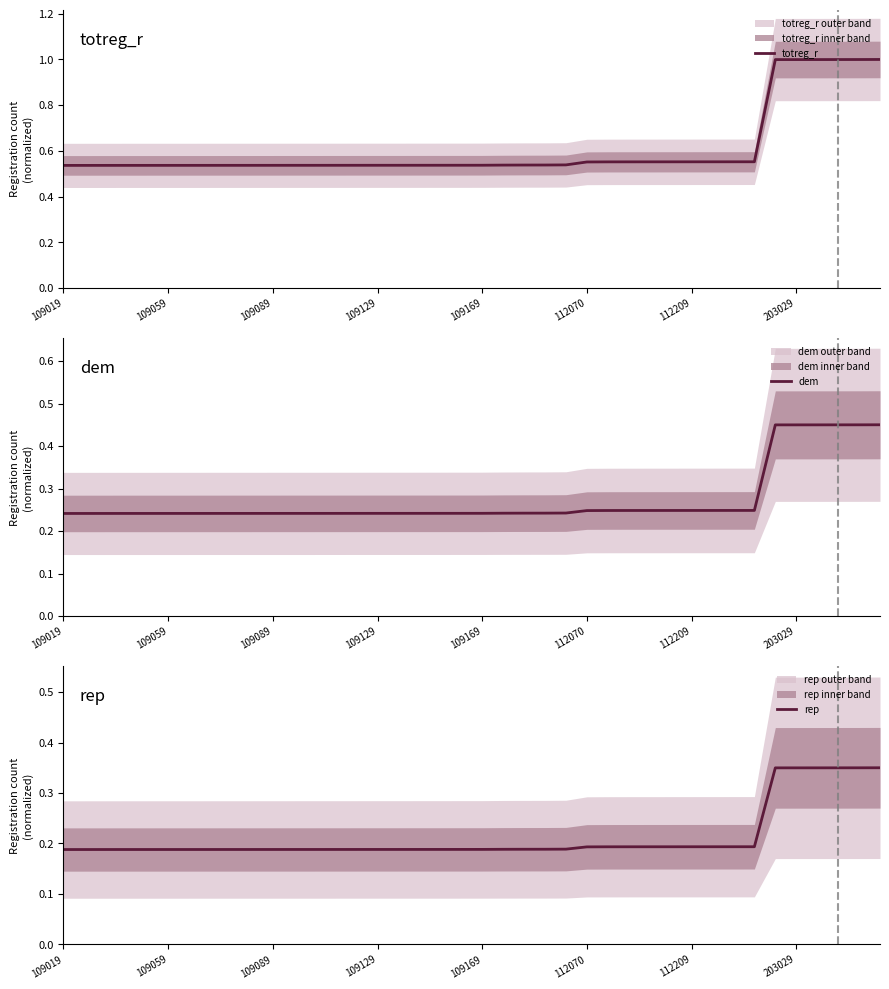

What is the difference between the highest and lowest values at 22?

0.3